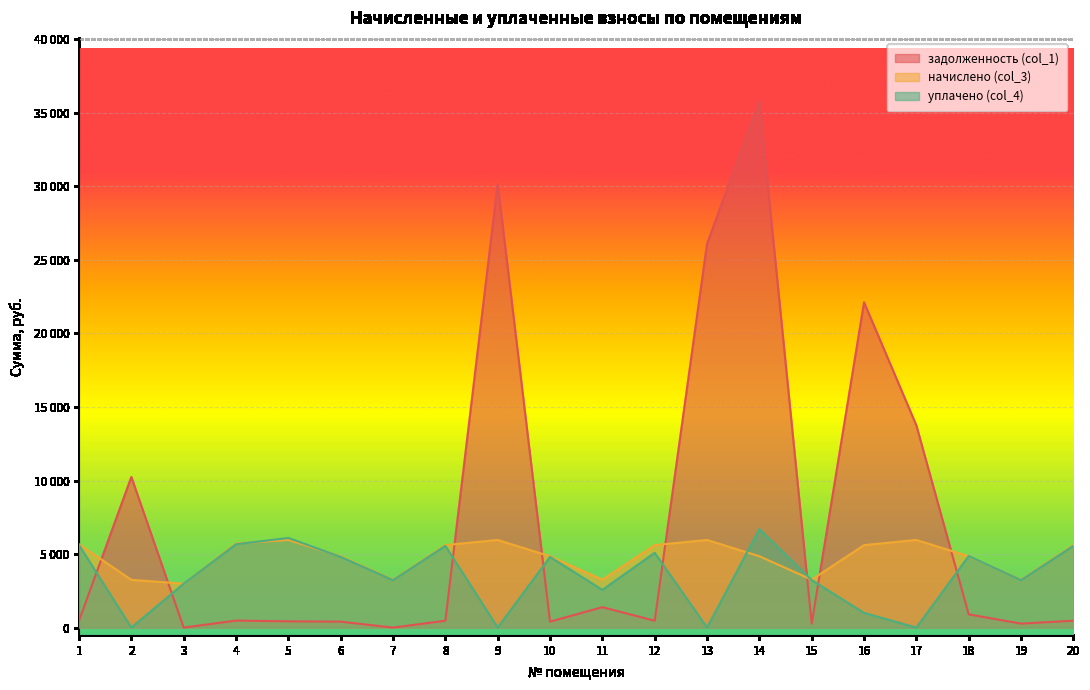

At which category is the sum across all series the highest?

14